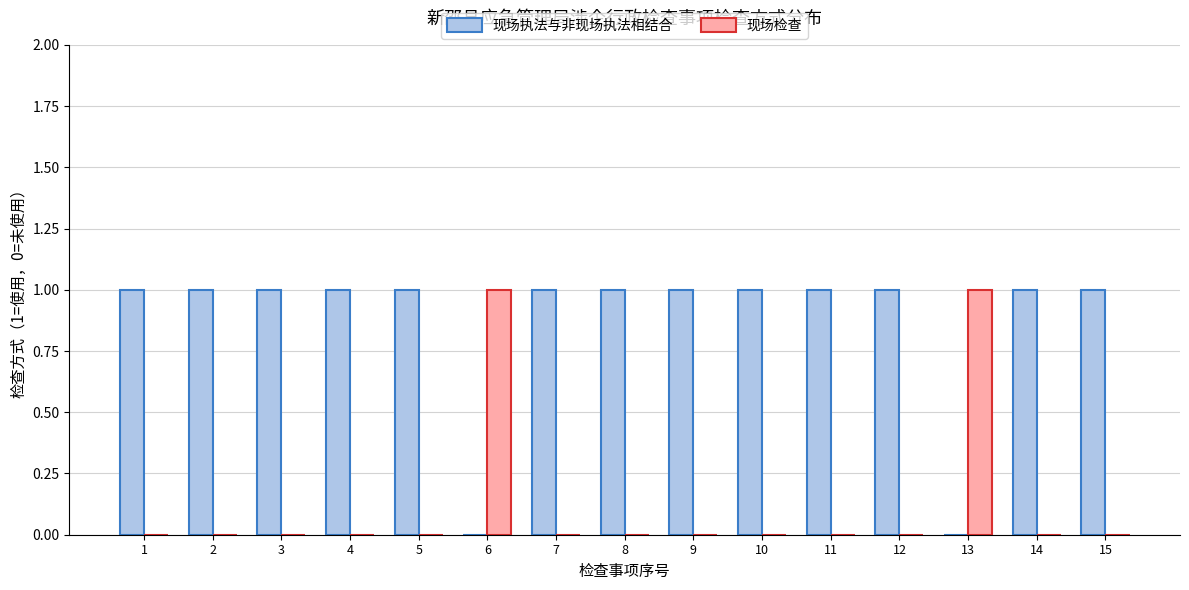

The 现场执法与非现场执法相结合 series shows 1 at 6. True or false?

False